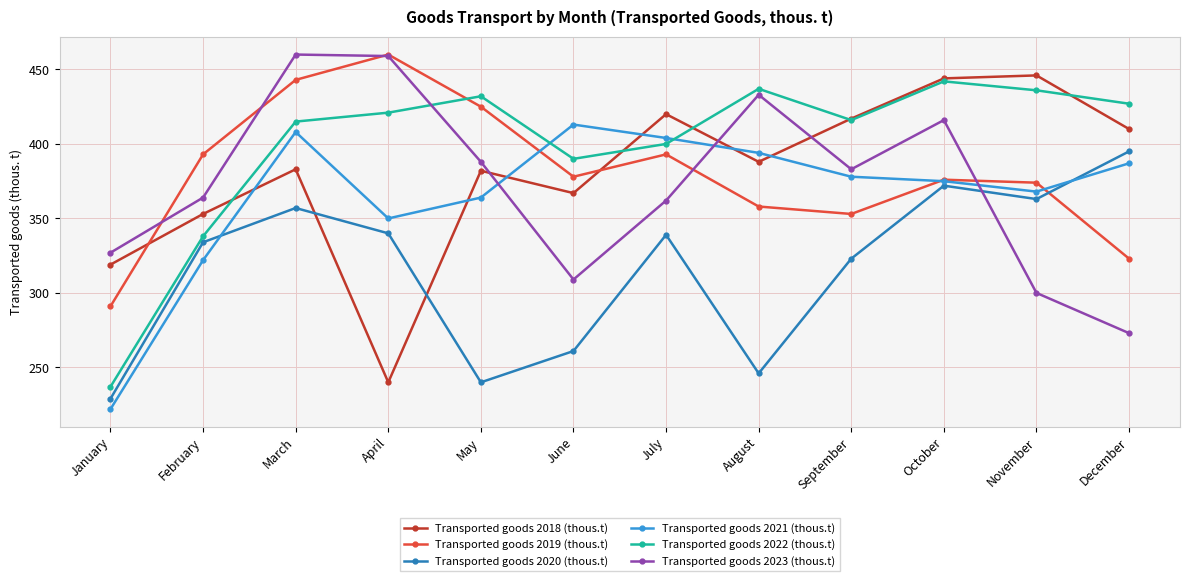

What is the difference between the Transported goods 2018 (thous.t) values at October and June?

77